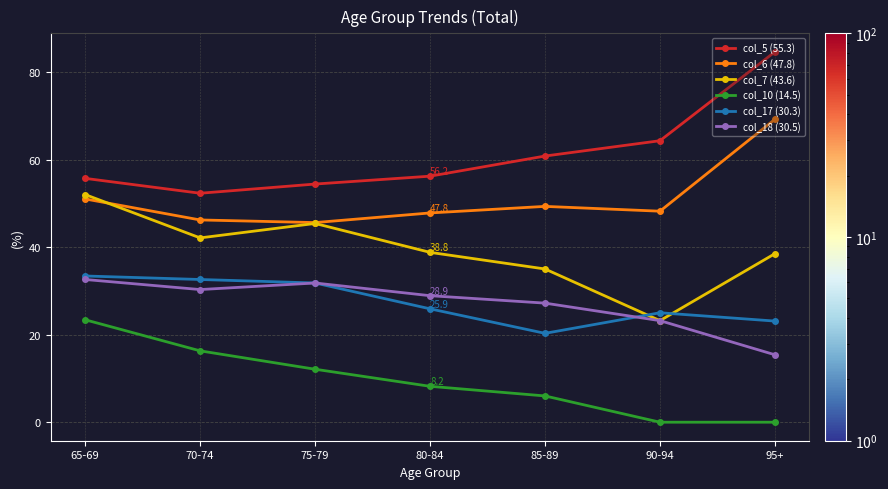

True or false: col_5 (55.3) and col_6 (47.8) cross at least once.

False